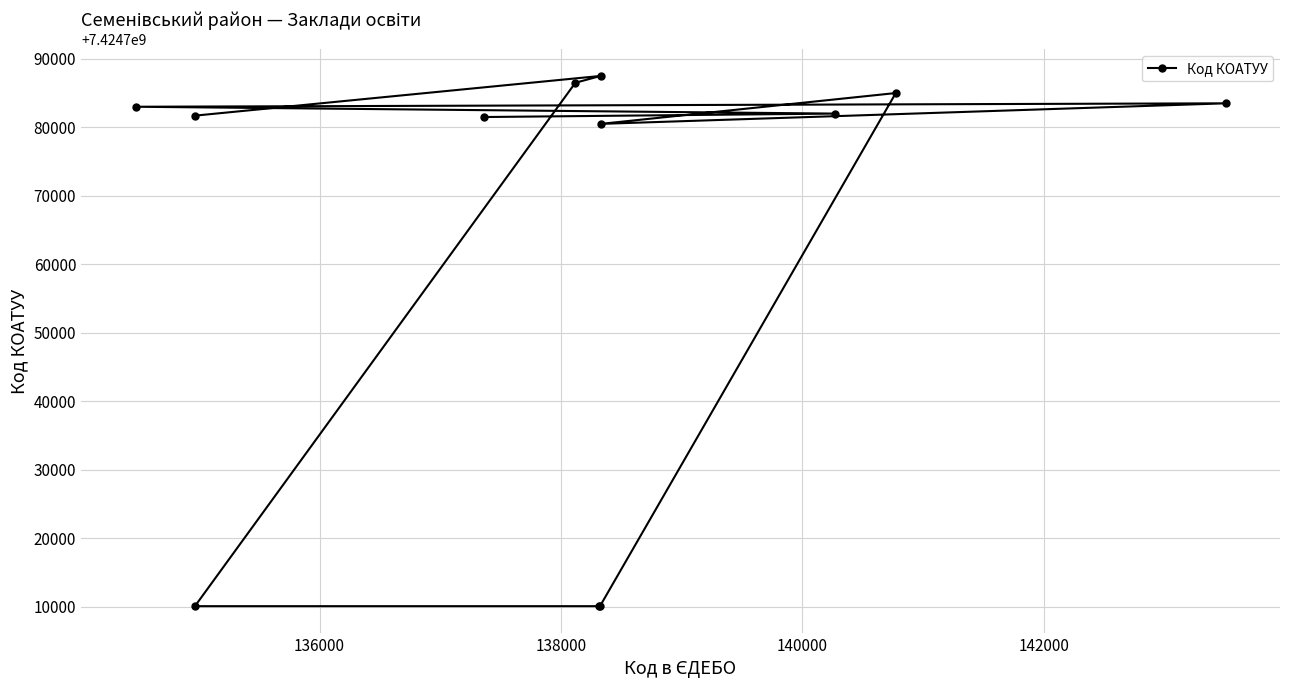

What is the average value?

7424765126